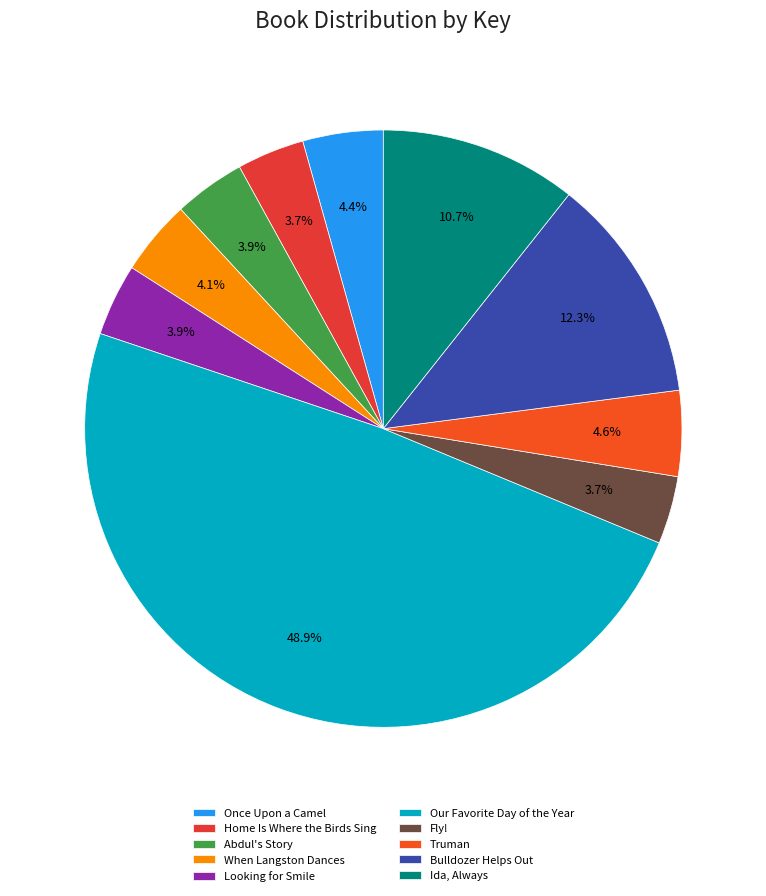

Does any single category account for the majority?

No